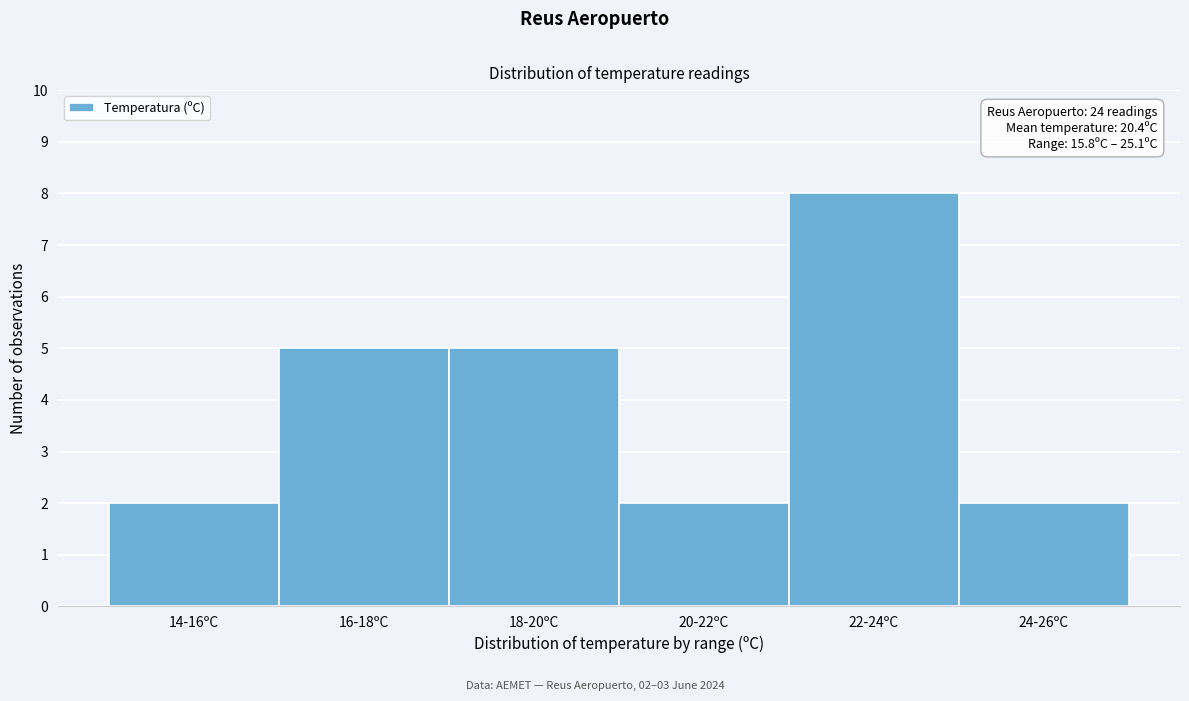

Reading left to right, what are all the values shown in this chart?

2	5	5	2	8	2